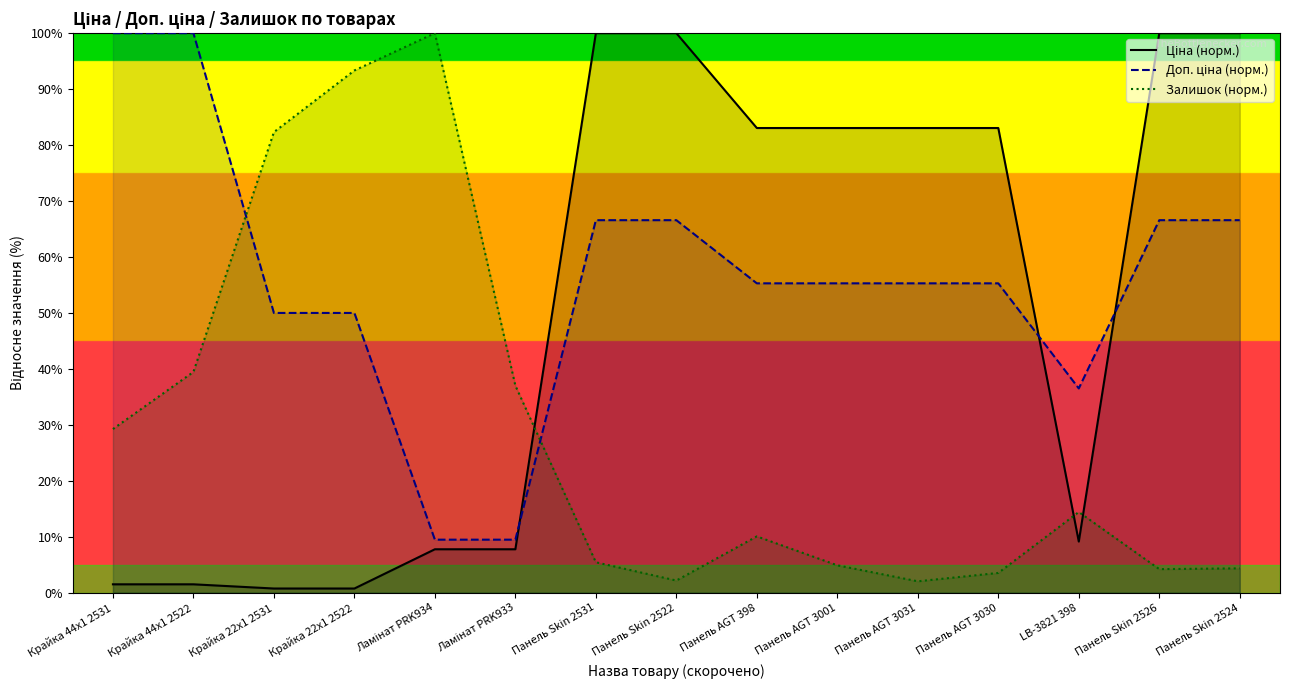

In Залишок (норм.), how many points are lower than both neighbors (excluding endpoints)?

3